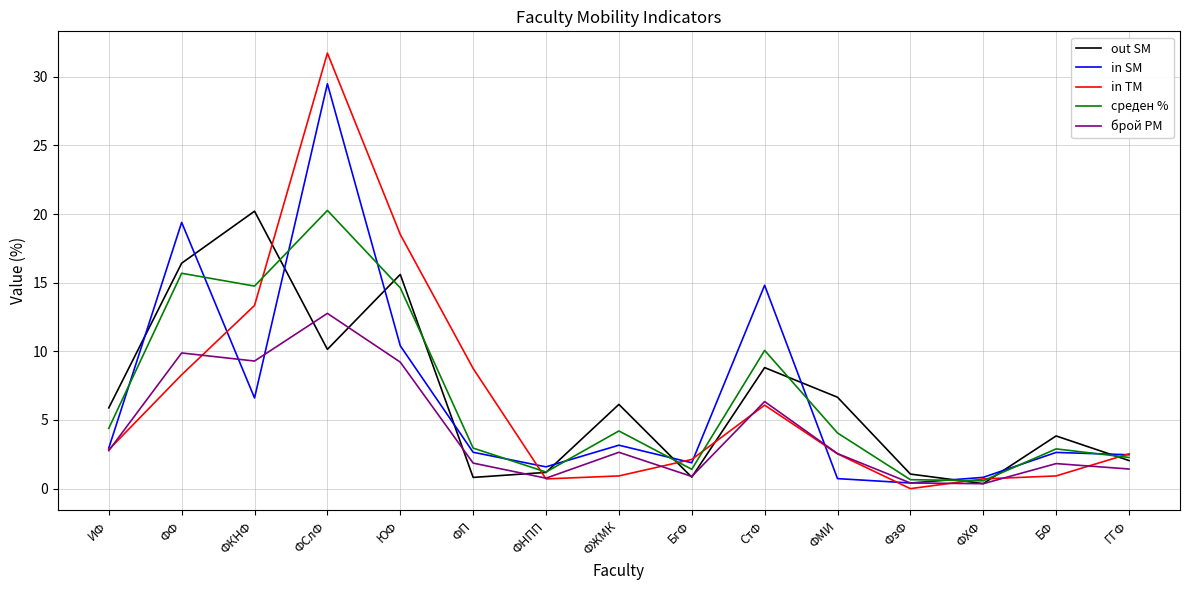

Which category has the highest value across all series?

ФСлФ